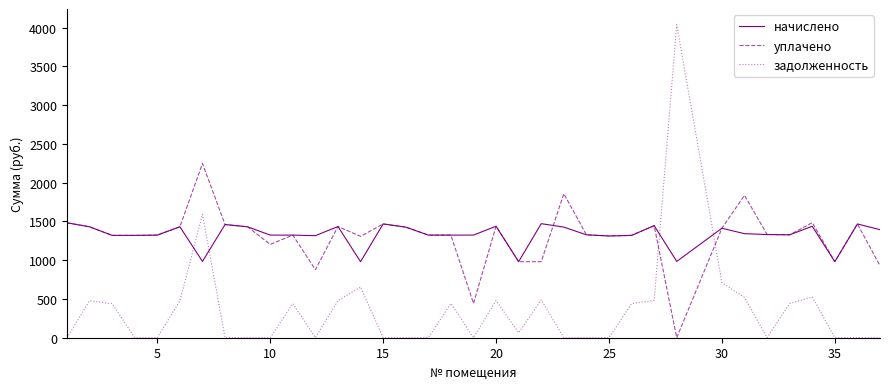

How many times do начислено and задолженность cross each other?

4